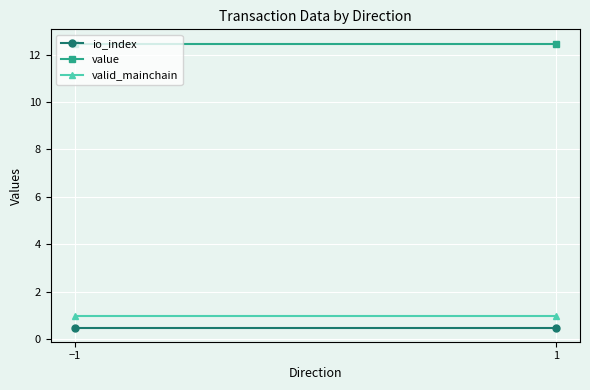

At which category is the sum across all series the highest?

−1